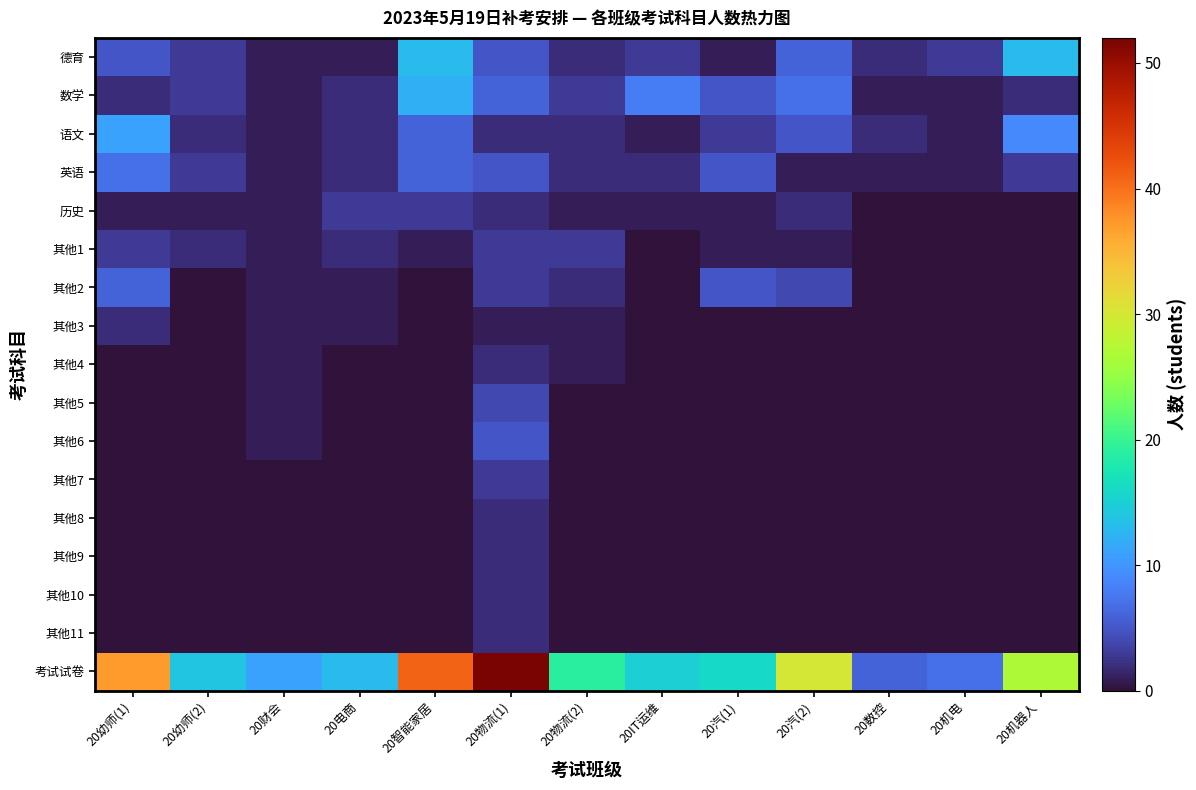

Which series has the widest spread of values?

考试试卷